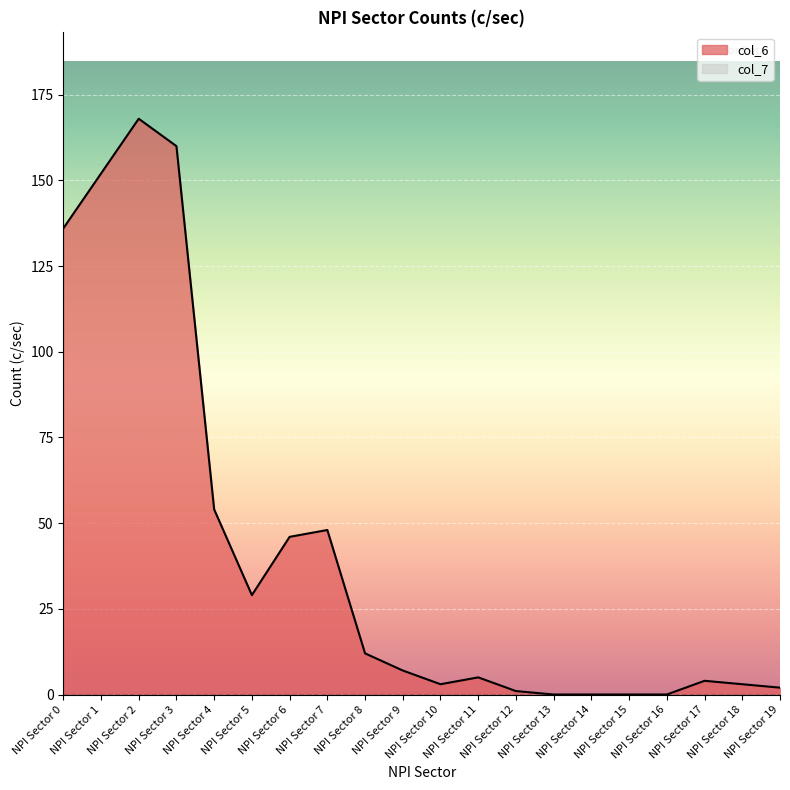

At which category does the chart reach its minimum across all series?

NPI Sector 13